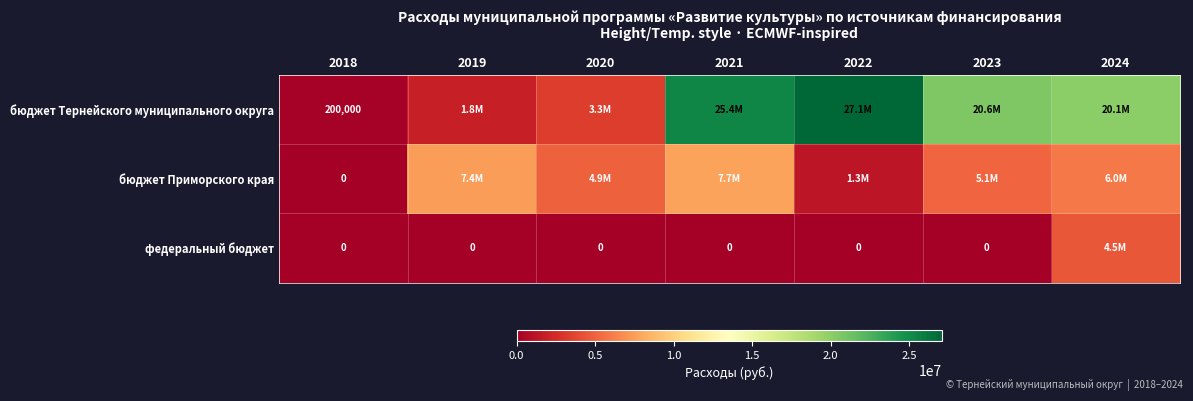

How many distinct data groups are displayed?

3